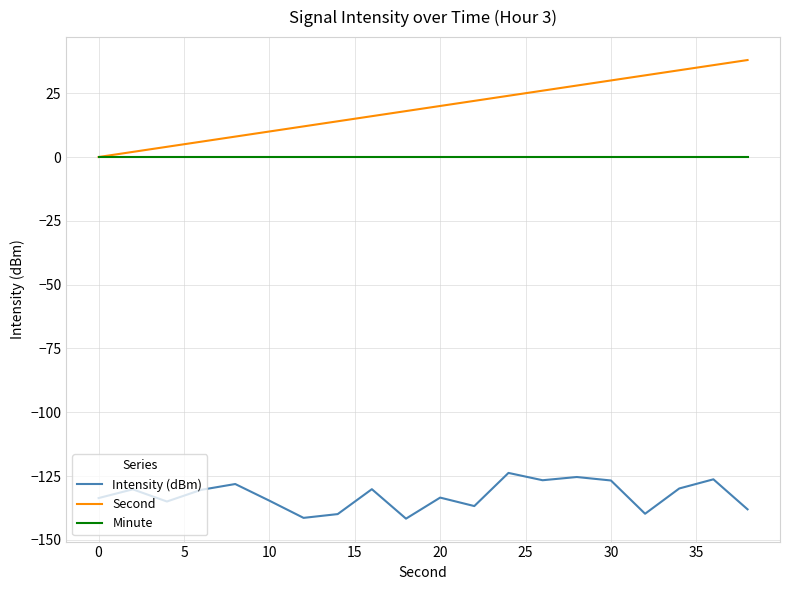

True or false: Intensity (dBm) and Second cross at least once.

False